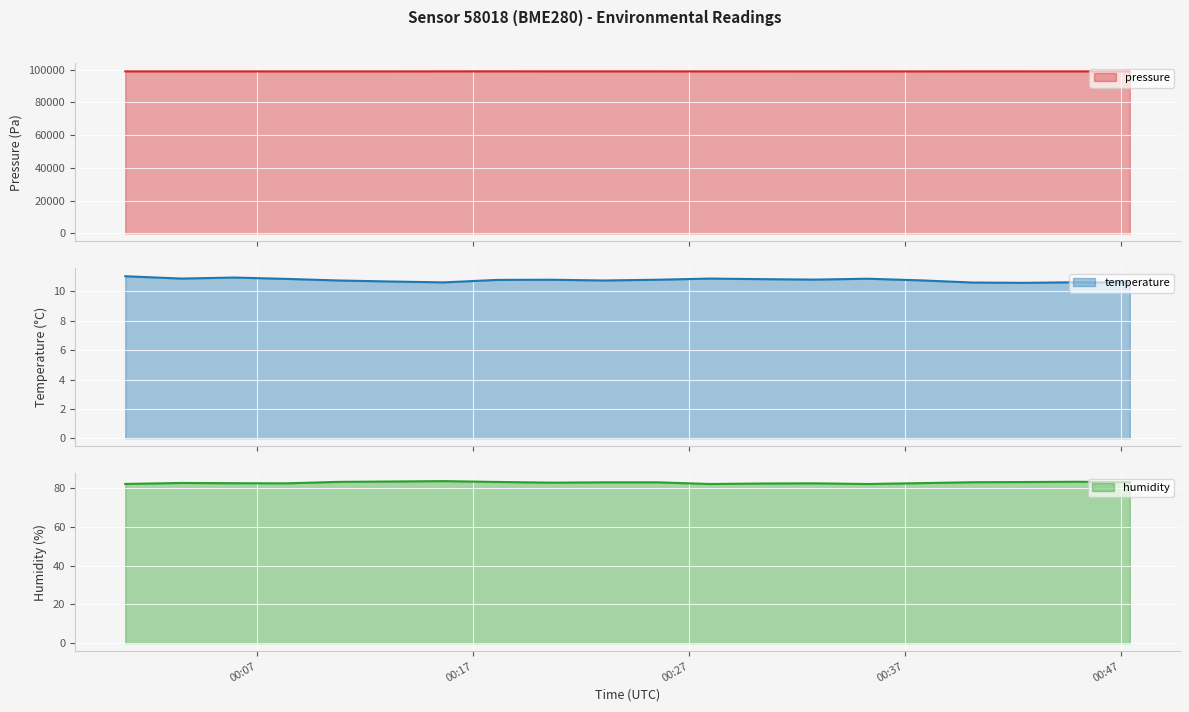

True or false: temperature line and humidity line cross at least once.

False